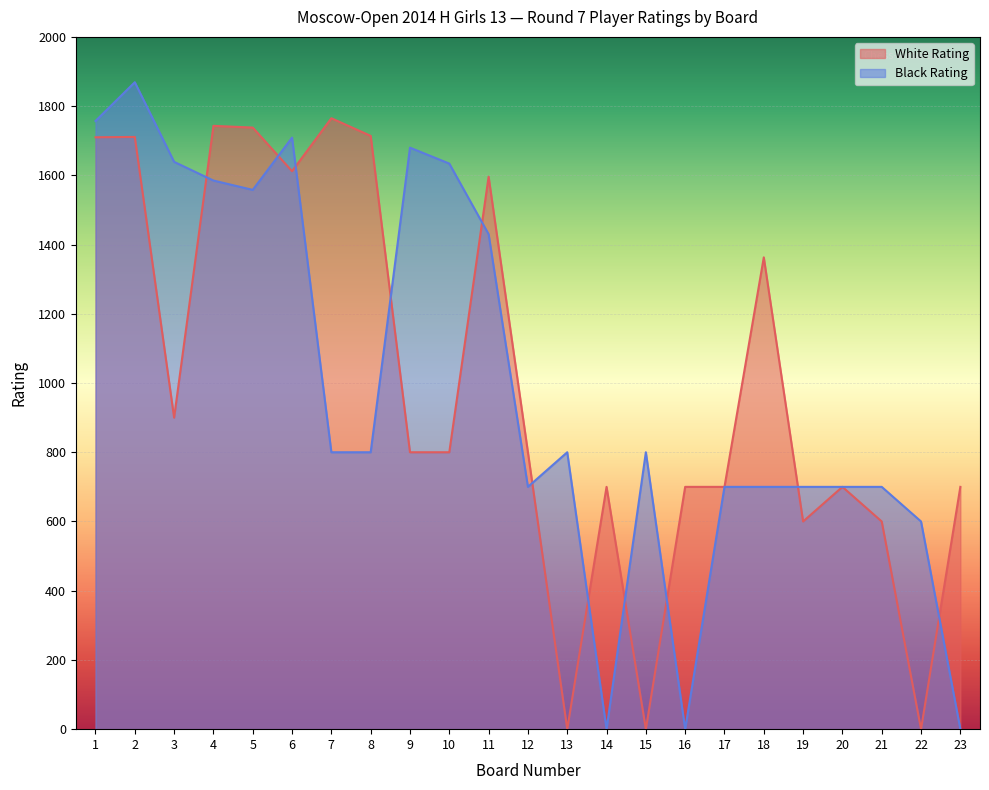

Rank the series by their maximum value, from highest to lowest.

Black Rating, White Rating